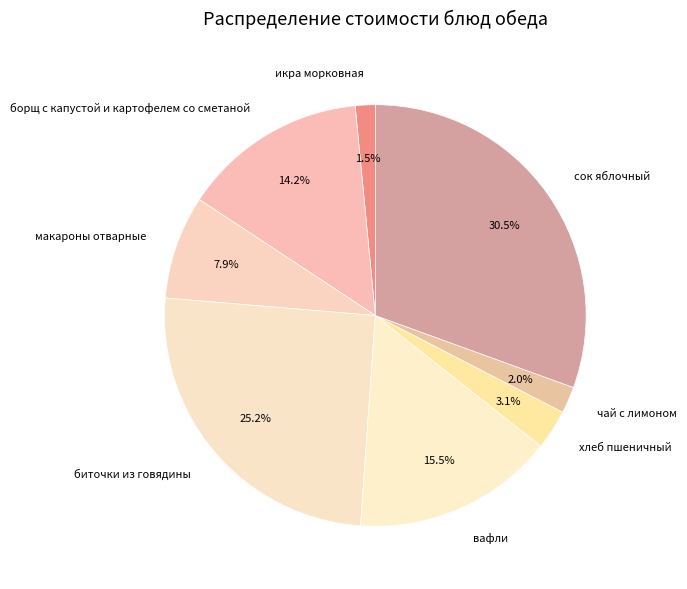

Does any single category account for the majority?

No